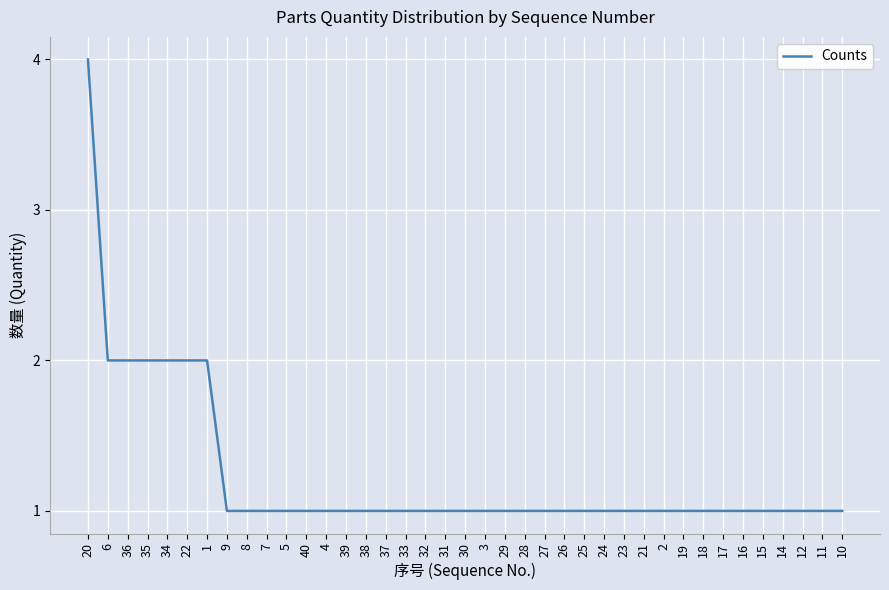

The chart shows a value of 1 at 12. True or false?

True